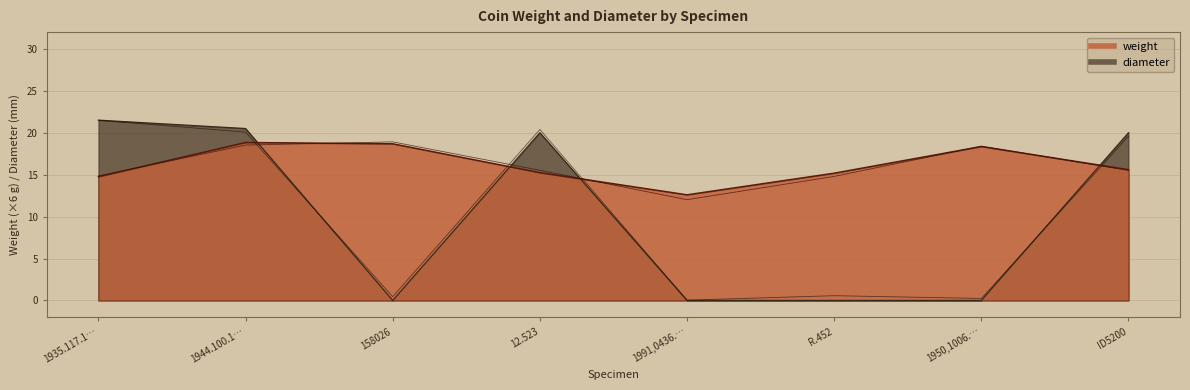

What is the spread (max minus min) of values at ID5200?

4.4